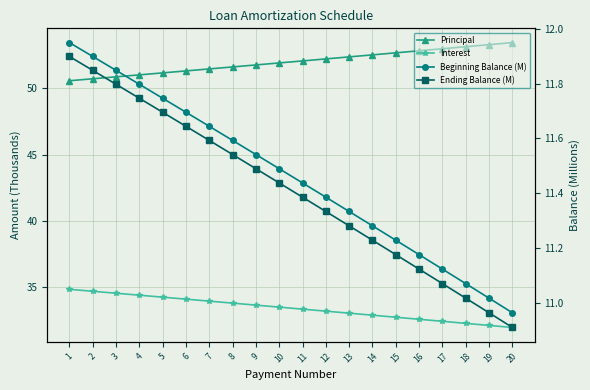

Which series has the largest range (max minus min)?

Interest